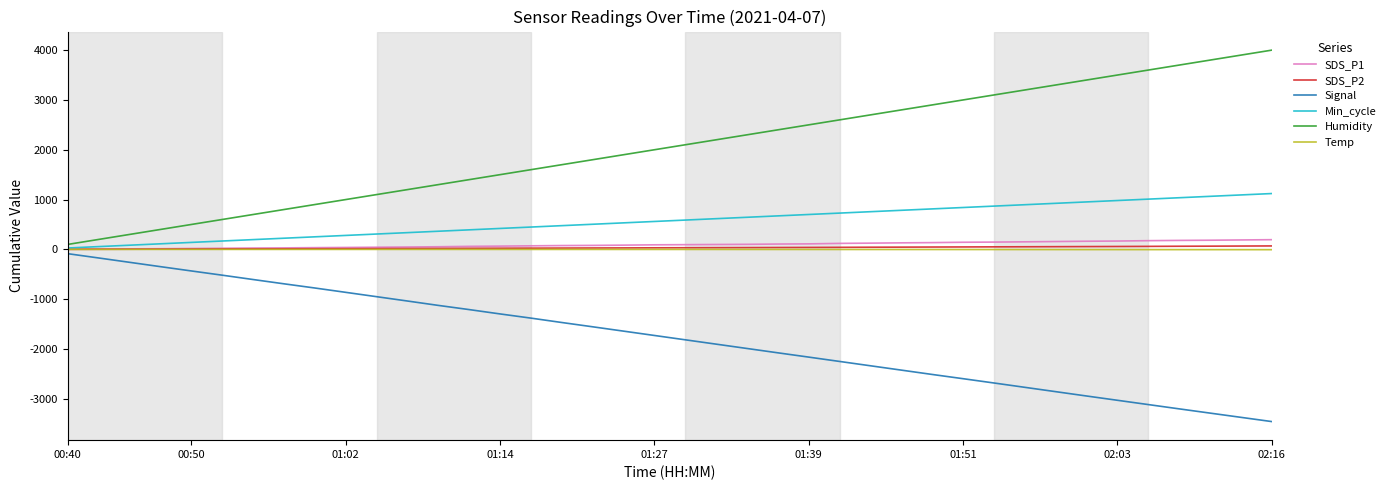

True or false: Signal and SDS_P2 intersect in this chart.

False